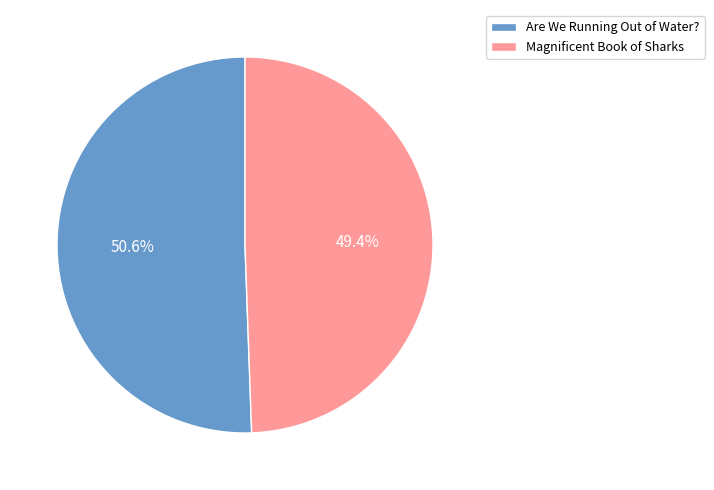

To the nearest percent, what percentage of the pie is Are We Running Out of Water??

51%